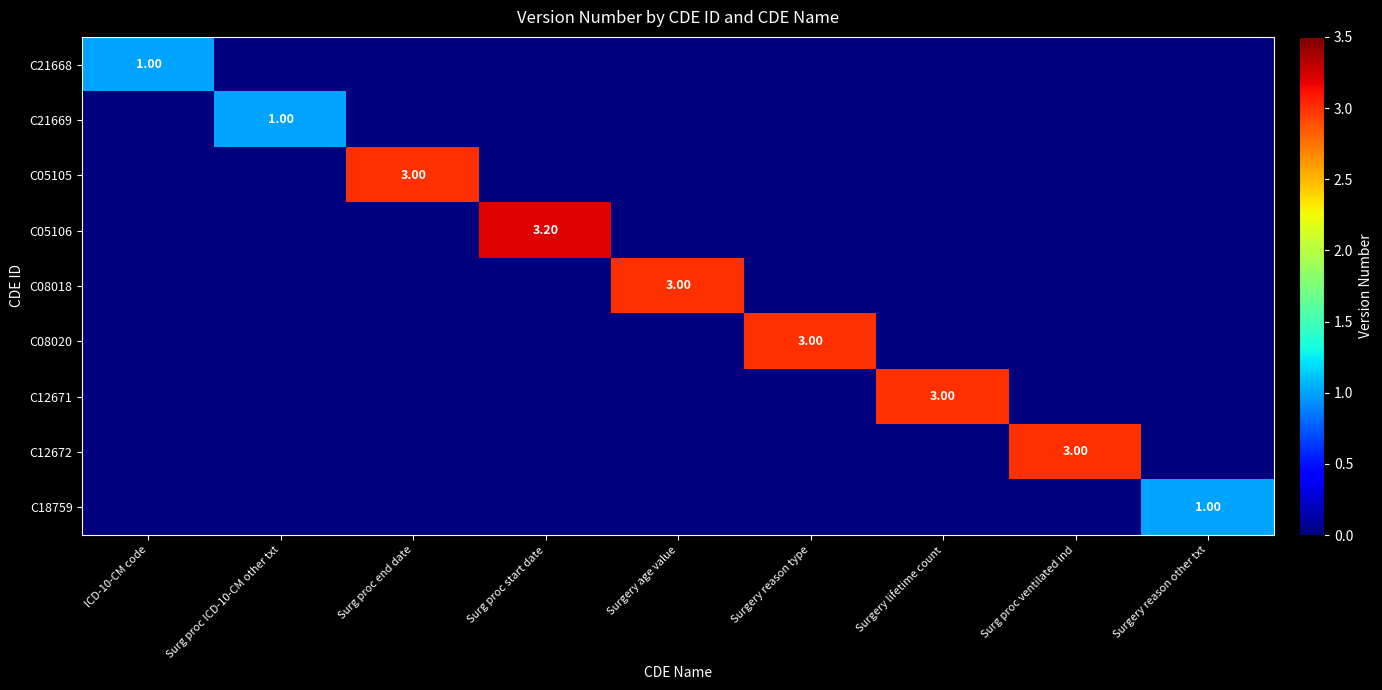

List the labels in order of C21668 value, largest first.

ICD-10-CM code, Surg proc ICD-10-CM other txt, Surg proc end date, Surg proc start date, Surgery age value, Surgery reason type, Surgery lifetime count, Surg proc ventilated ind, Surgery reason other txt